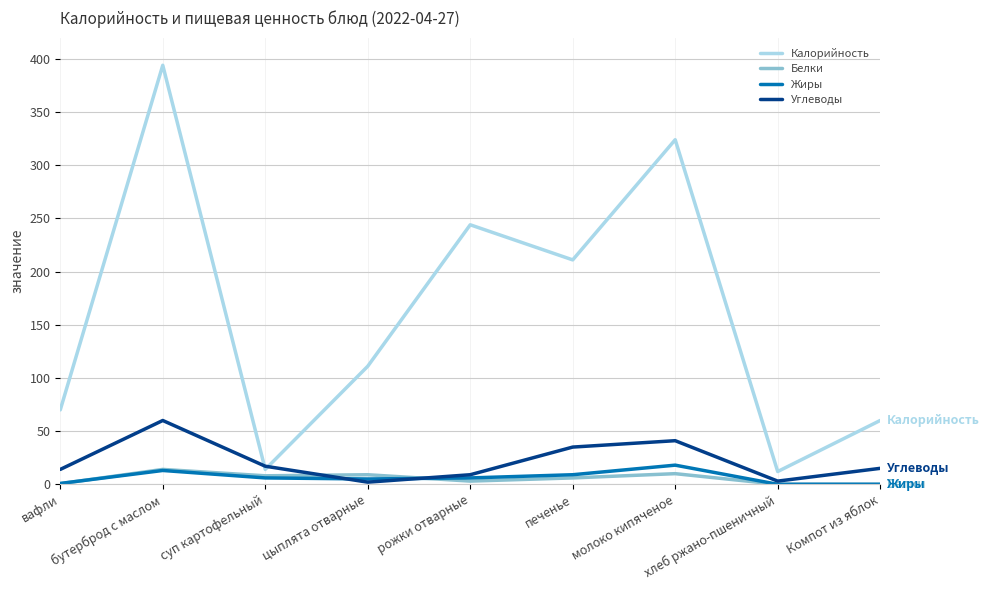

Which series has the largest total across all categories?

Калорийность